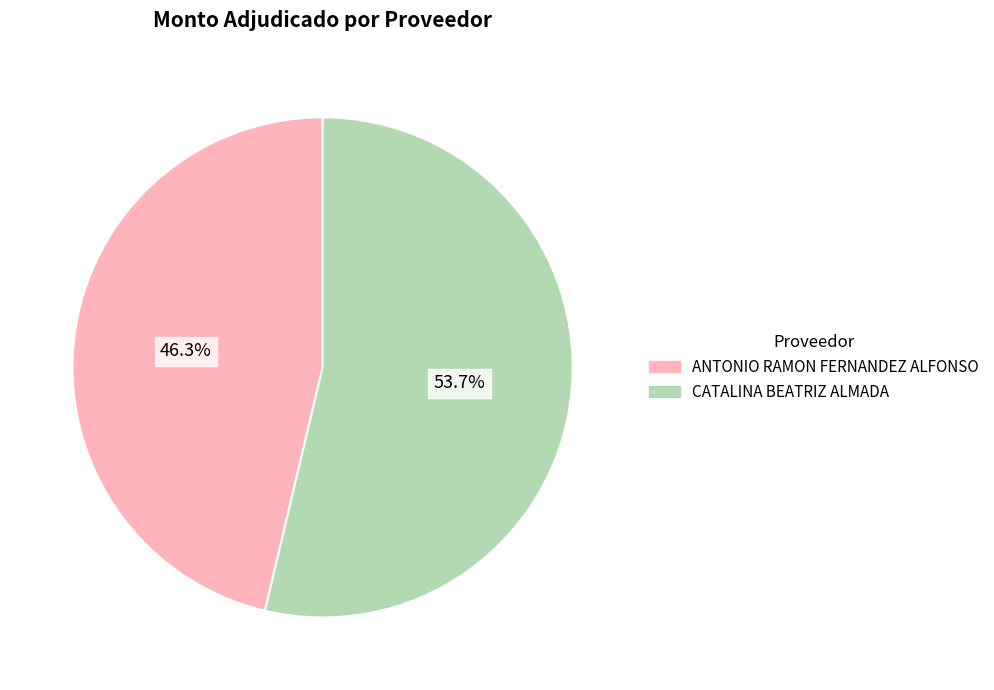

True or false: CATALINA BEATRIZ ALMADA accounts for 54% of the total.

True